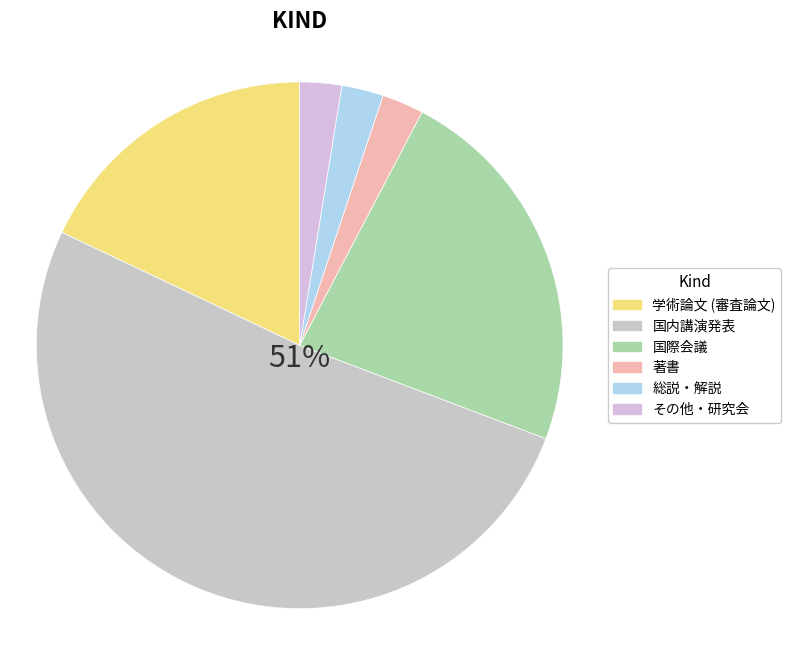

What is the change in value from 国際会議 to その他・研究会?

-8